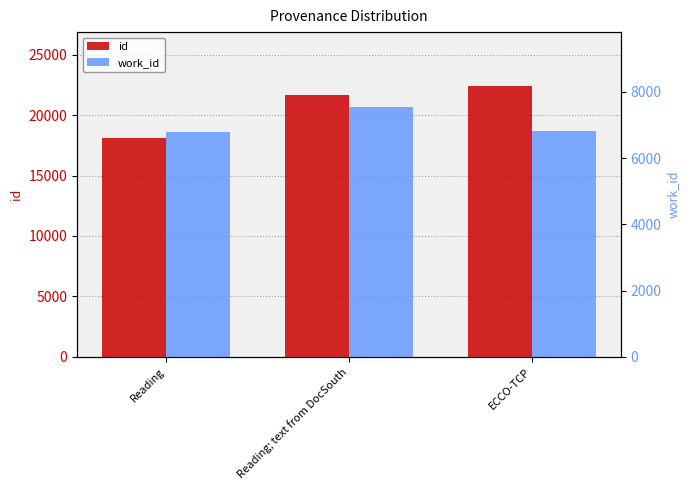

Rank the series by their maximum value, from lowest to highest.

work_id, id